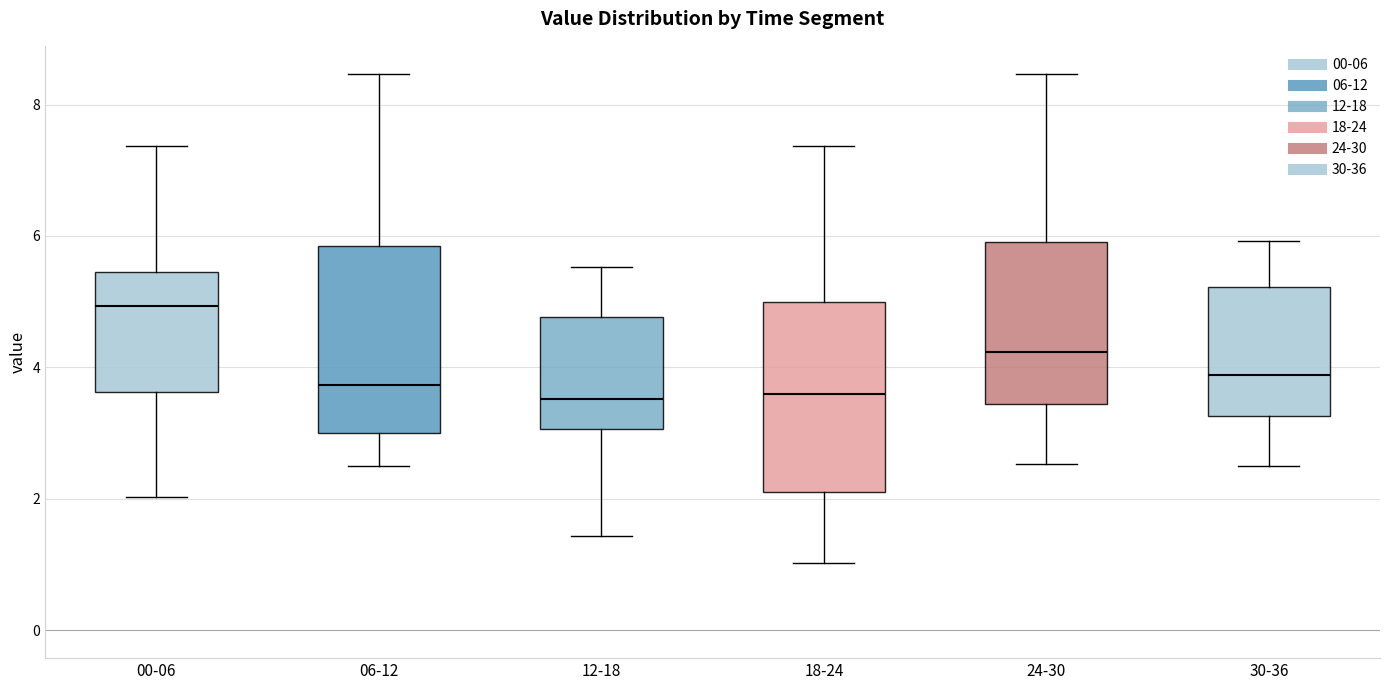

Reading left to right, transcribe this box plot: for each box, give where its median line is, the range the box spans, and where its two whiskers end, as read against the y-axis. The values are not printed on the chart, so give them approximately, as read against the axis.

00-06: median 5.0, box 3.6 to 5.4, whiskers 2.0 to 7.4
06-12: median 3.8, box 3.0 to 5.8, whiskers 2.6 to 8.4
12-18: median 3.6, box 3.0 to 4.8, whiskers 1.4 to 5.6
18-24: median 3.6, box 2.2 to 5.0, whiskers 1.0 to 7.4
24-30: median 4.2, box 3.4 to 6.0, whiskers 2.6 to 8.4
30-36: median 3.8, box 3.2 to 5.2, whiskers 2.6 to 6.0